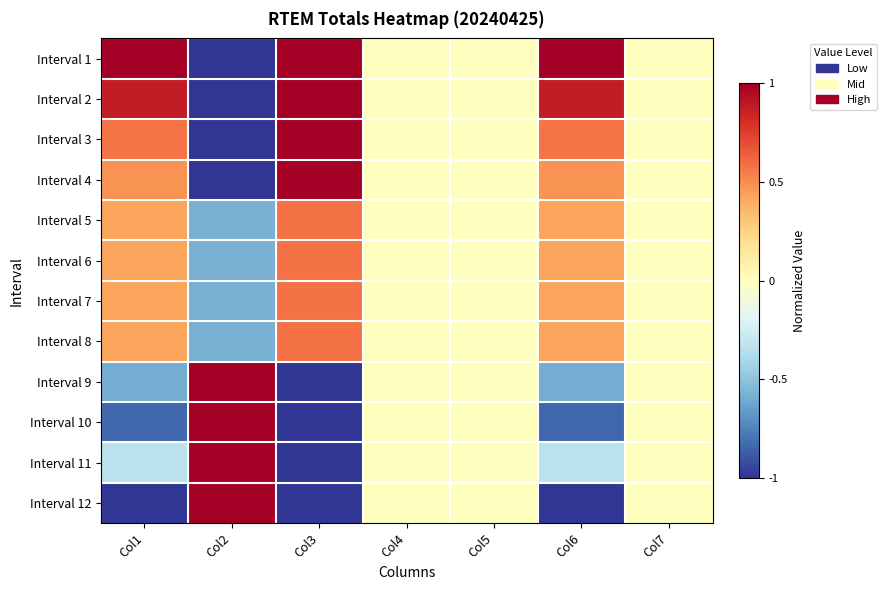

At how many categories does at least one series exceed 0?

4